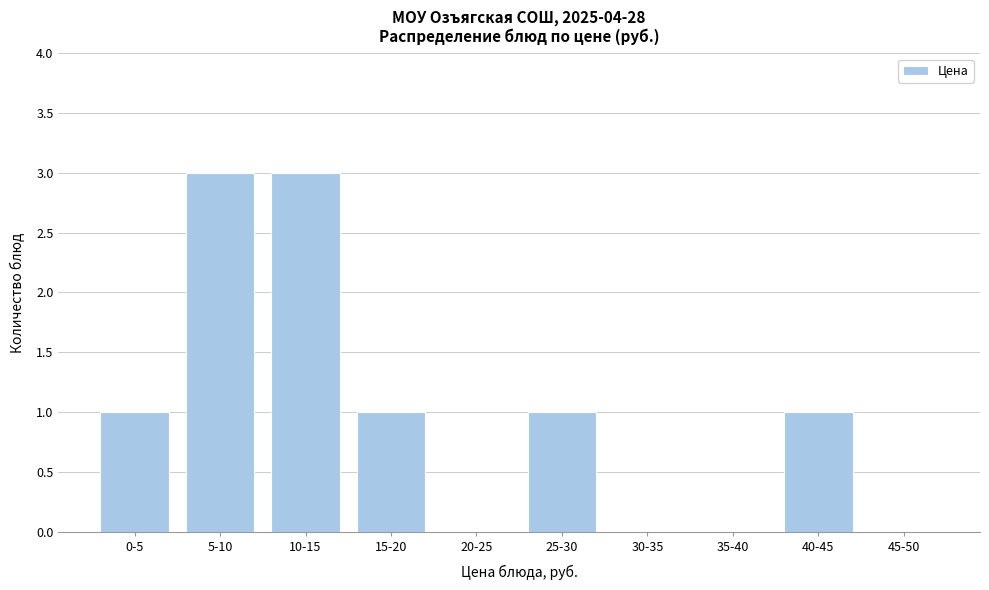

Reading right to left, transcribe all the data shown in this chart.

45-50=0	40-45=1	35-40=0	30-35=0	25-30=1	20-25=0	15-20=1	10-15=3	5-10=3	0-5=1